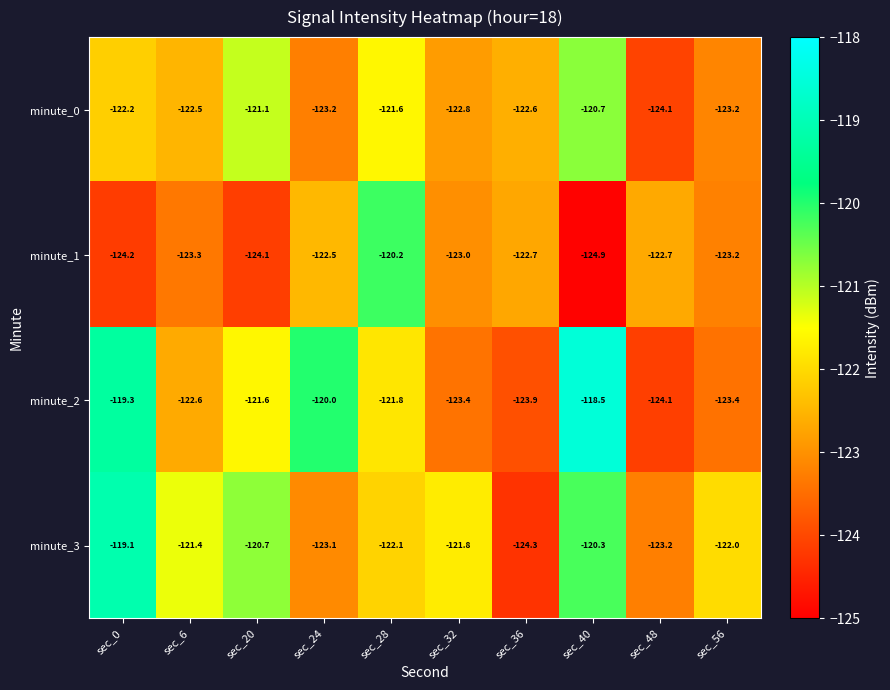

What is the average value of the minute_3 series?

-121.8